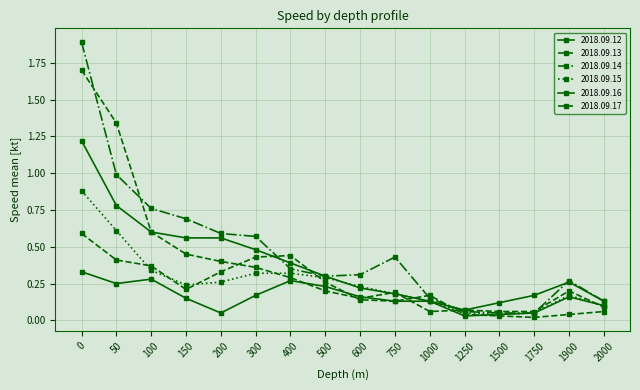

How many lines are shown in the chart?

6